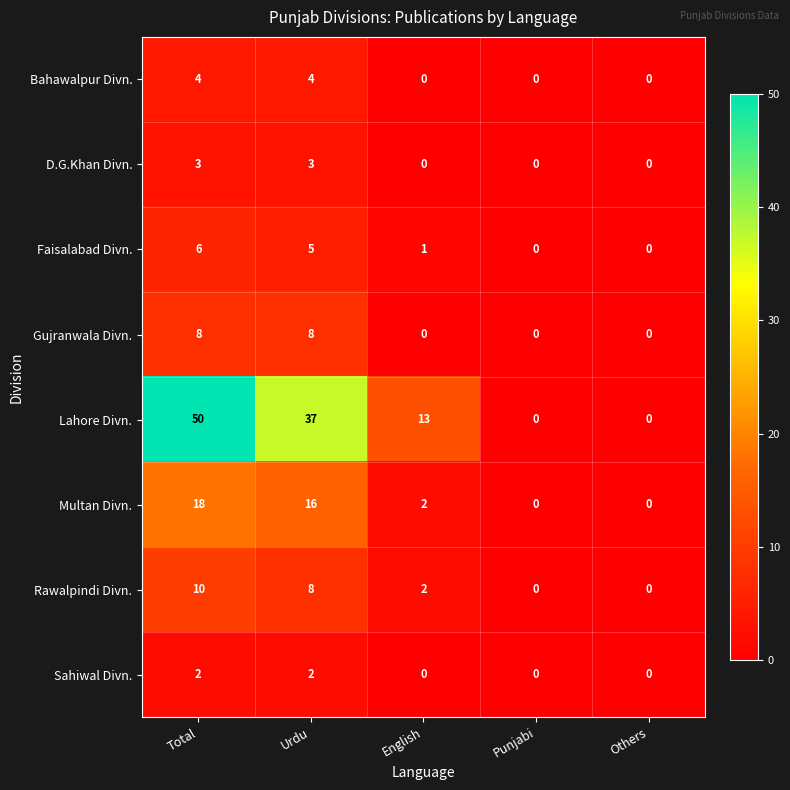

True or false: Lahore Divn. has a value of 8 at English.

False